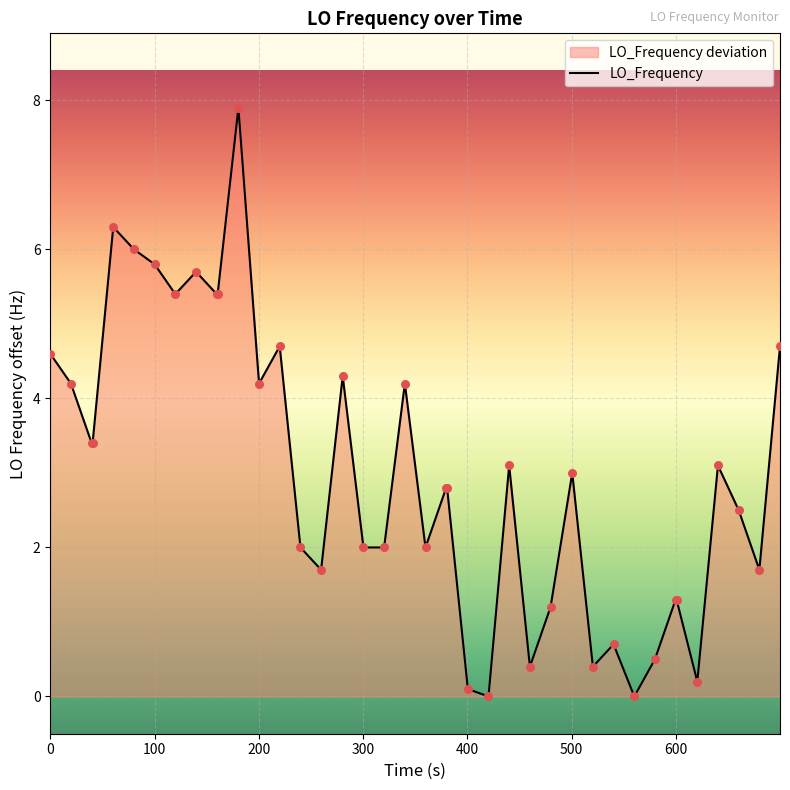

What is the greatest value displayed?

7.9